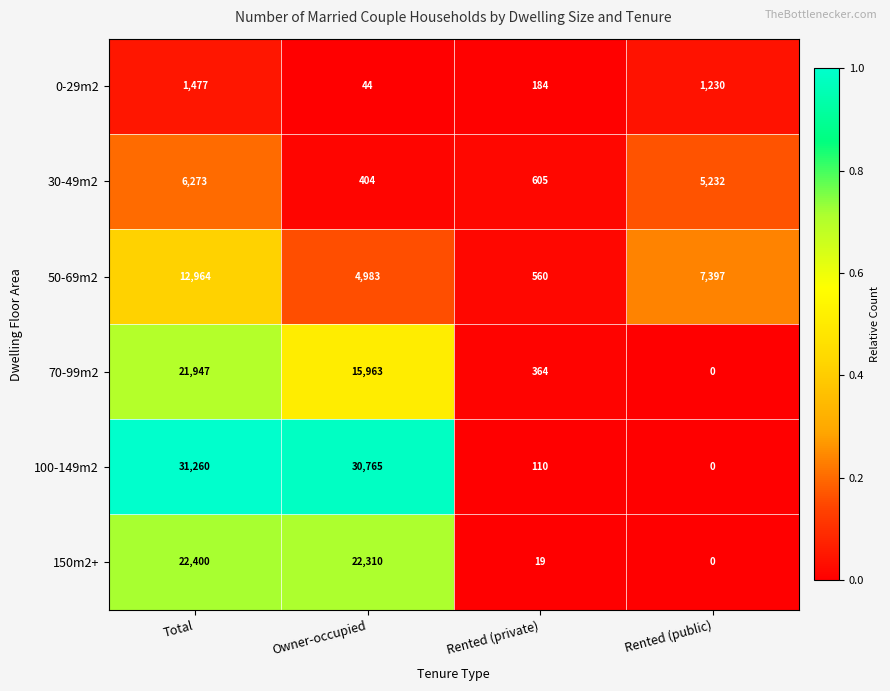

Is it true that 50-69m2 equals 795 at Rented (private)?

False